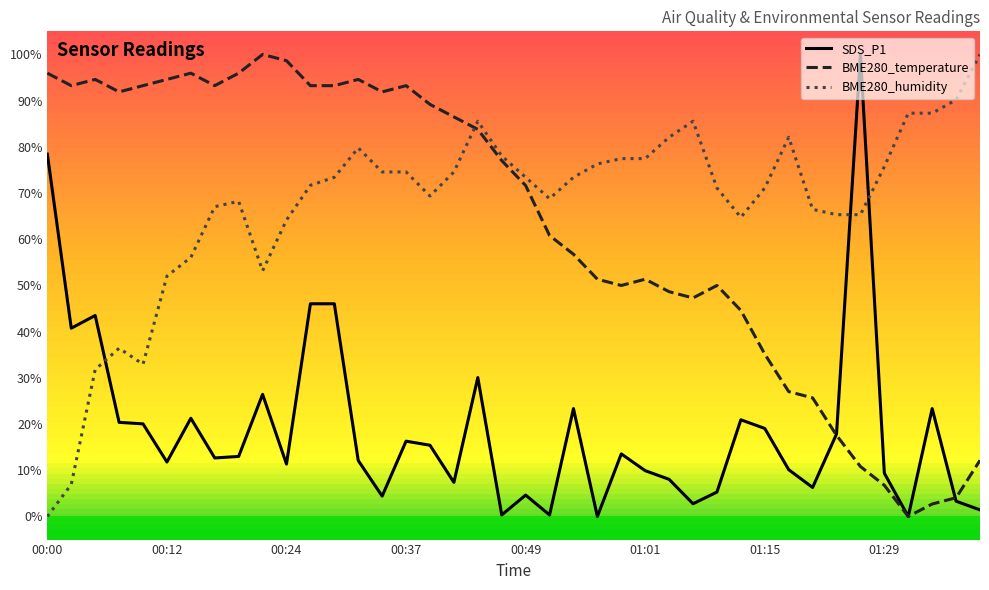

What is the highest value of the SDS_P1 series?

100.0